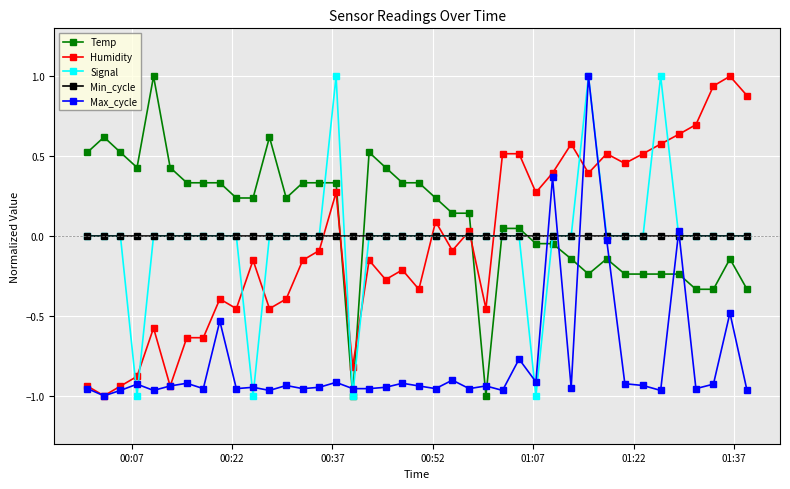

After their last crossing, which series has the higher values: Temp or Min_cycle?

Min_cycle